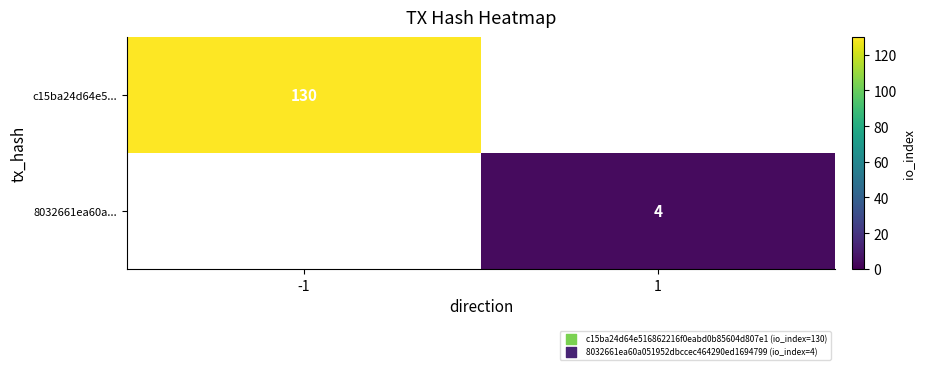

True or false: 8032661ea60a... has a value of 1 at 1.

False